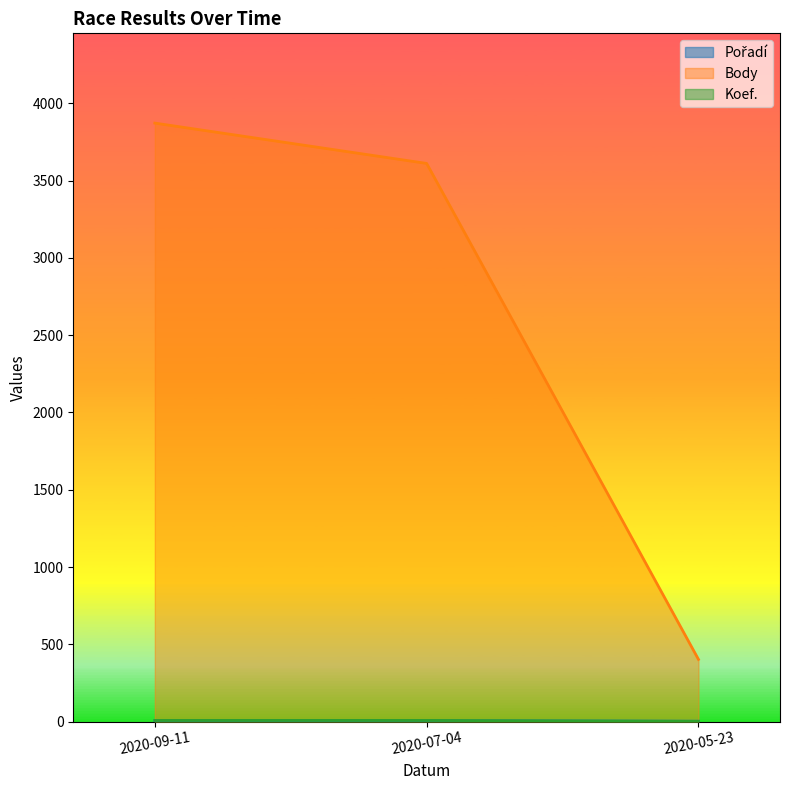

Rank the categories by Body value from highest to lowest.

2020-09-11, 2020-07-04, 2020-05-23